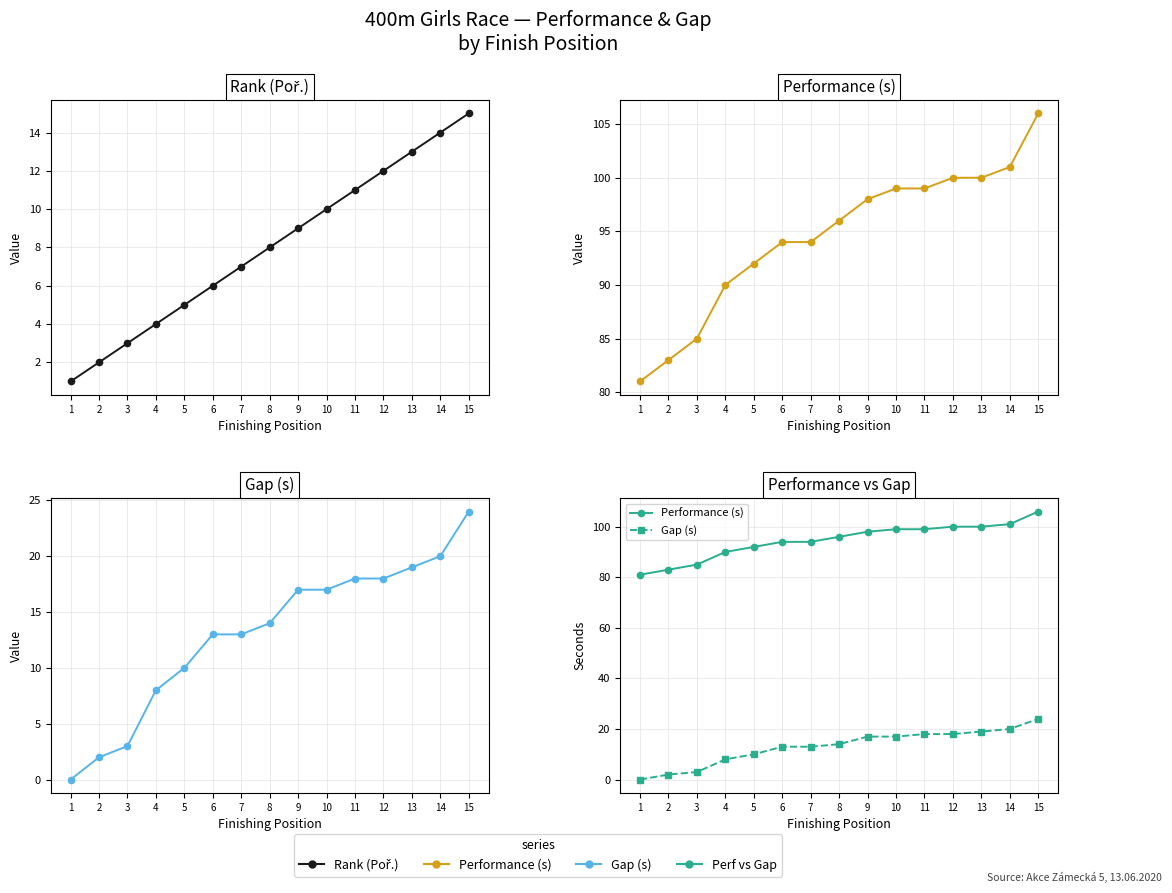

What is the spread (max minus min) of values at 5?

87